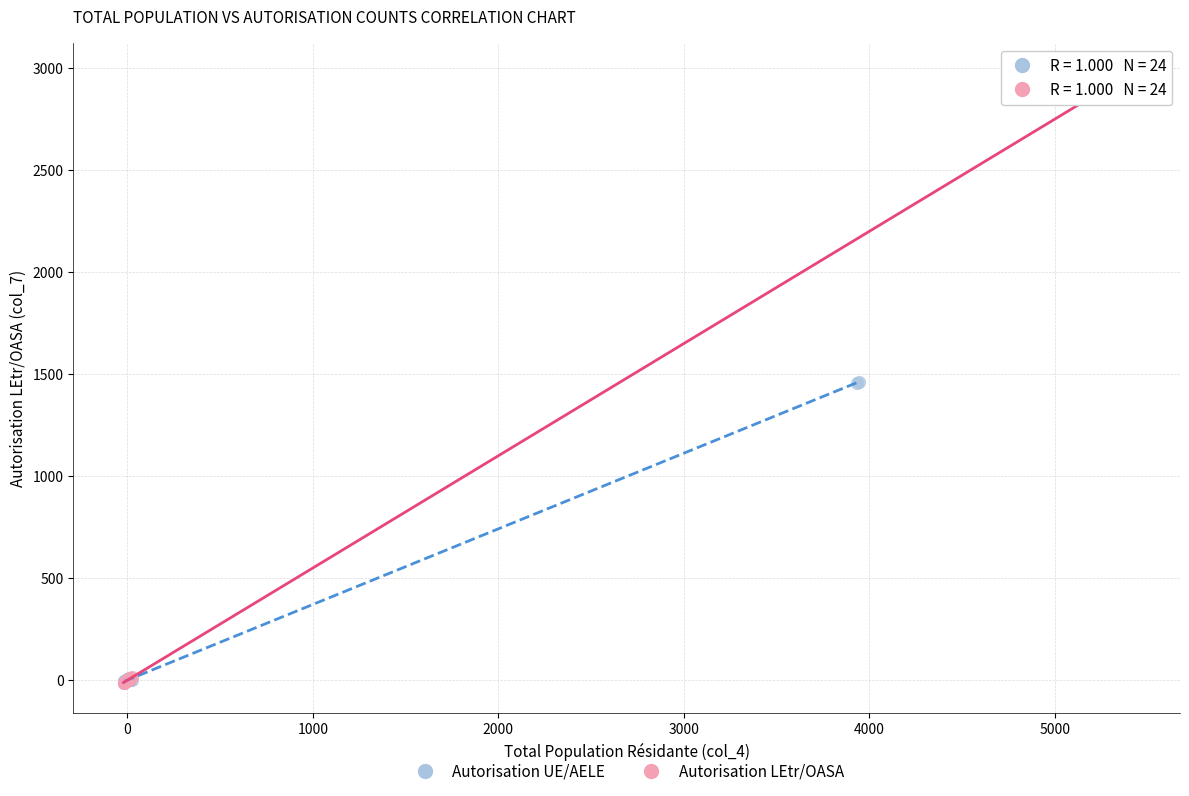

Which series has the largest Y range (max minus min)?

Autorisation LEtr/OASA